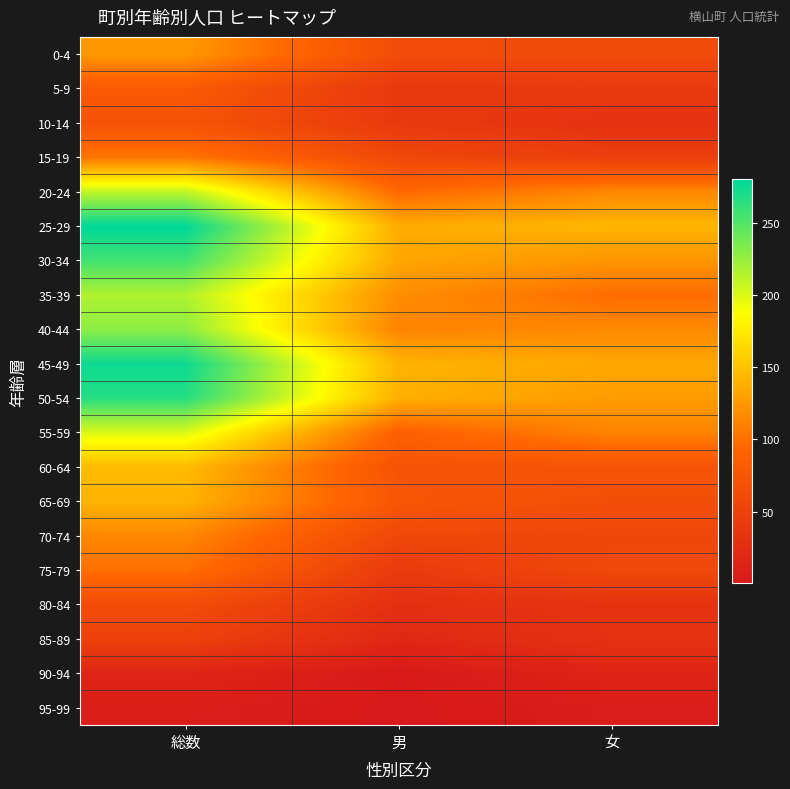

Which series has the largest total across all categories?

25-29